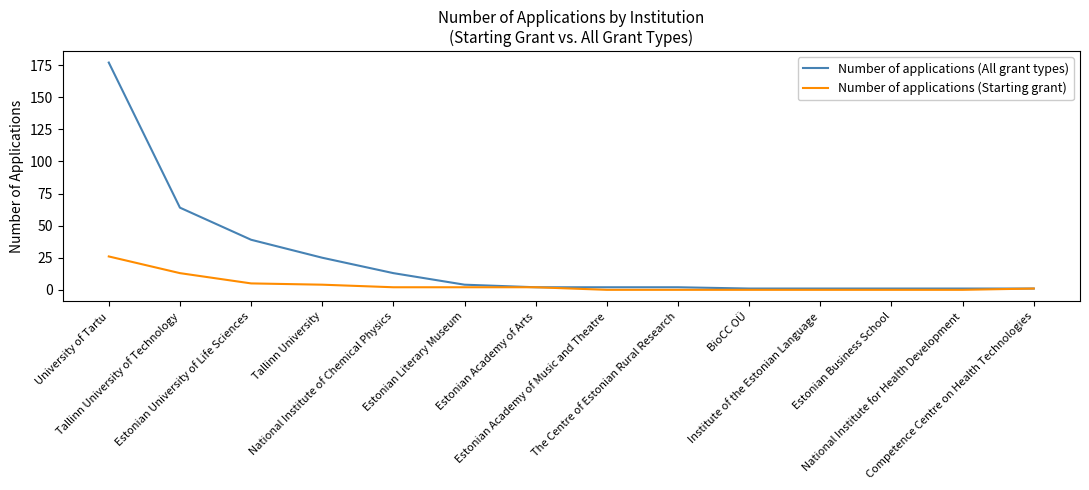

Rank the series by their maximum value, from highest to lowest.

Number of applications (All grant types), Number of applications (Starting grant)